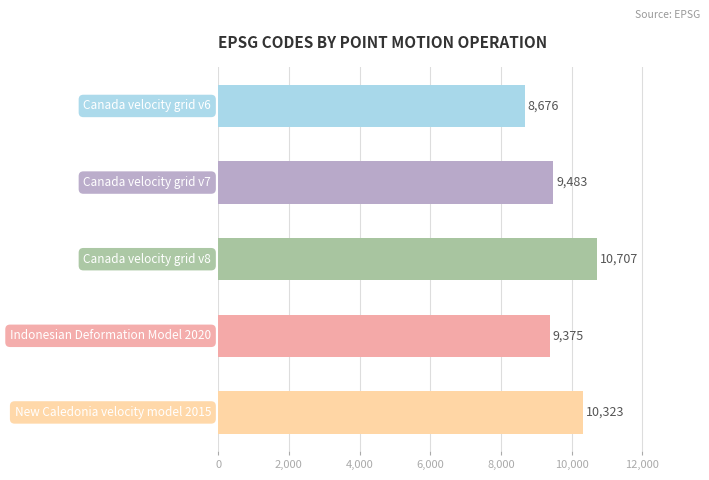

What is the value of the 1st bar from the top?

8676